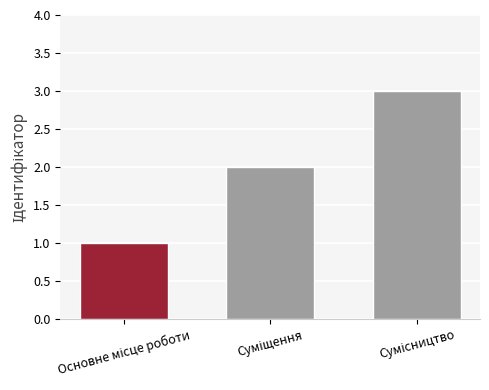

What is the maximum value shown in the chart?

3